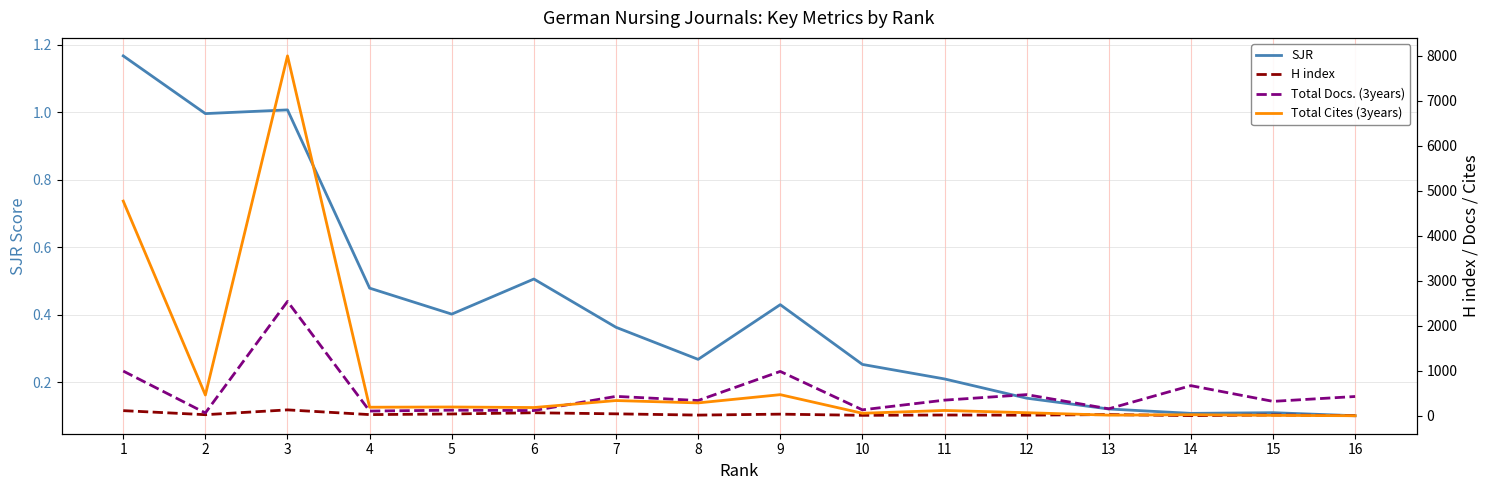

How many distinct data groups are displayed?

4